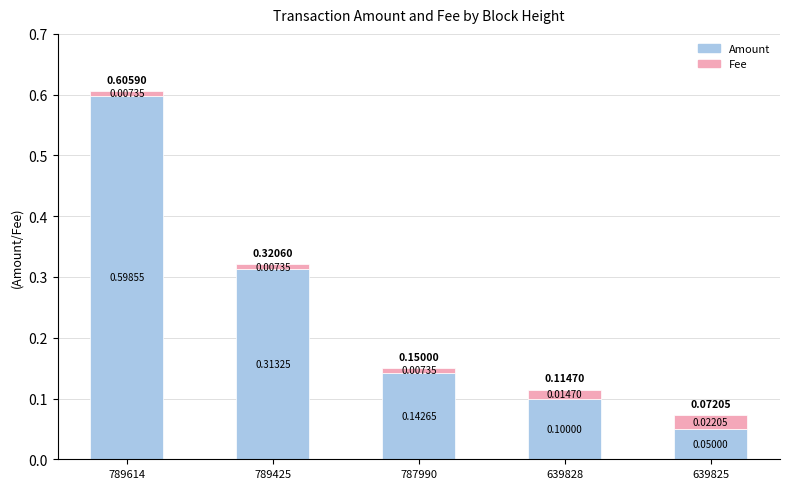

At which category is the sum across all series the highest?

789614